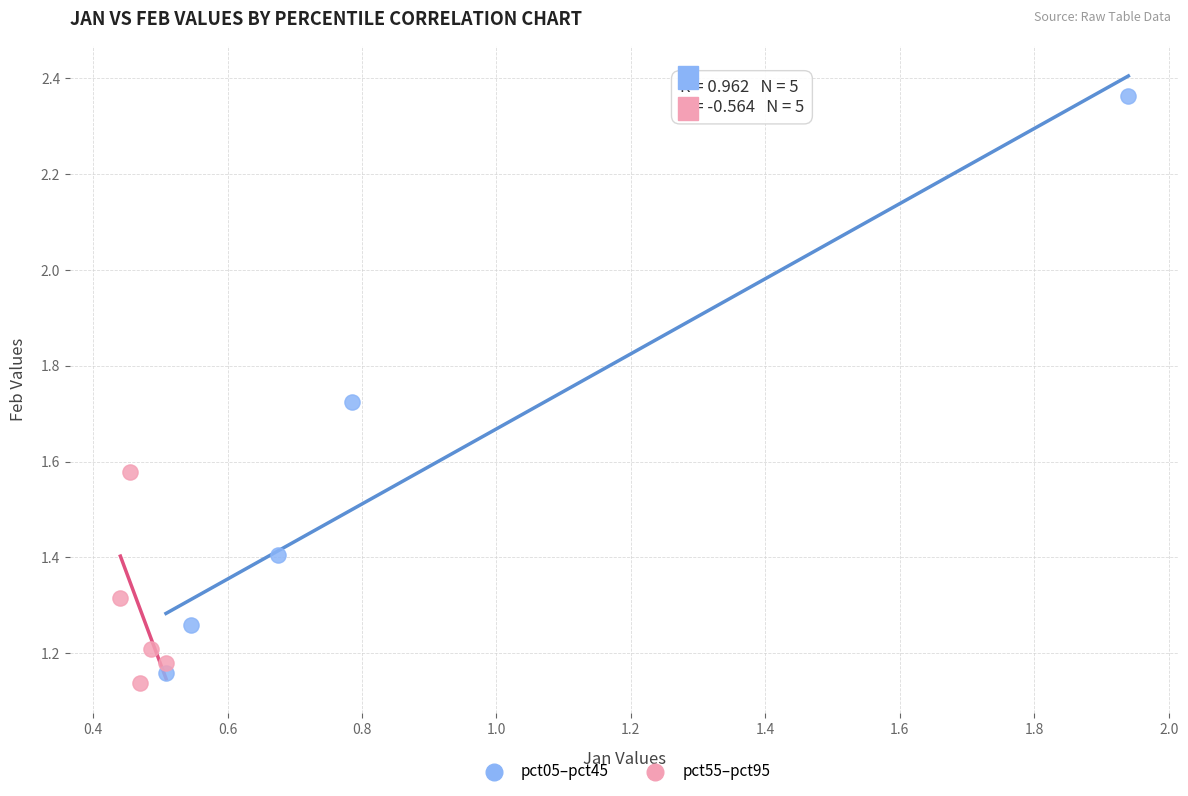

Which series contains the highest Y value?

pct05–pct45